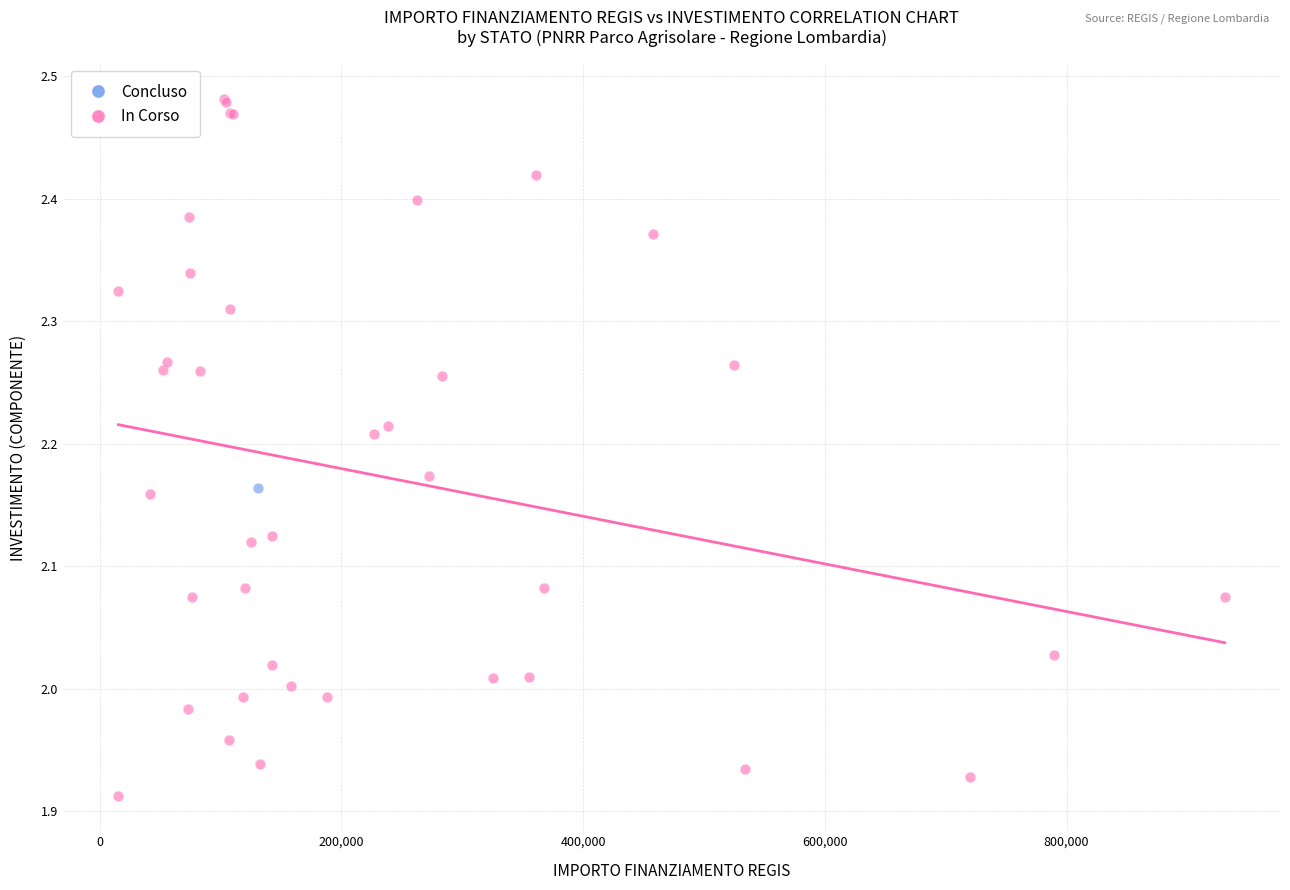

What are all the series names shown in the legend?

Concluso, In Corso